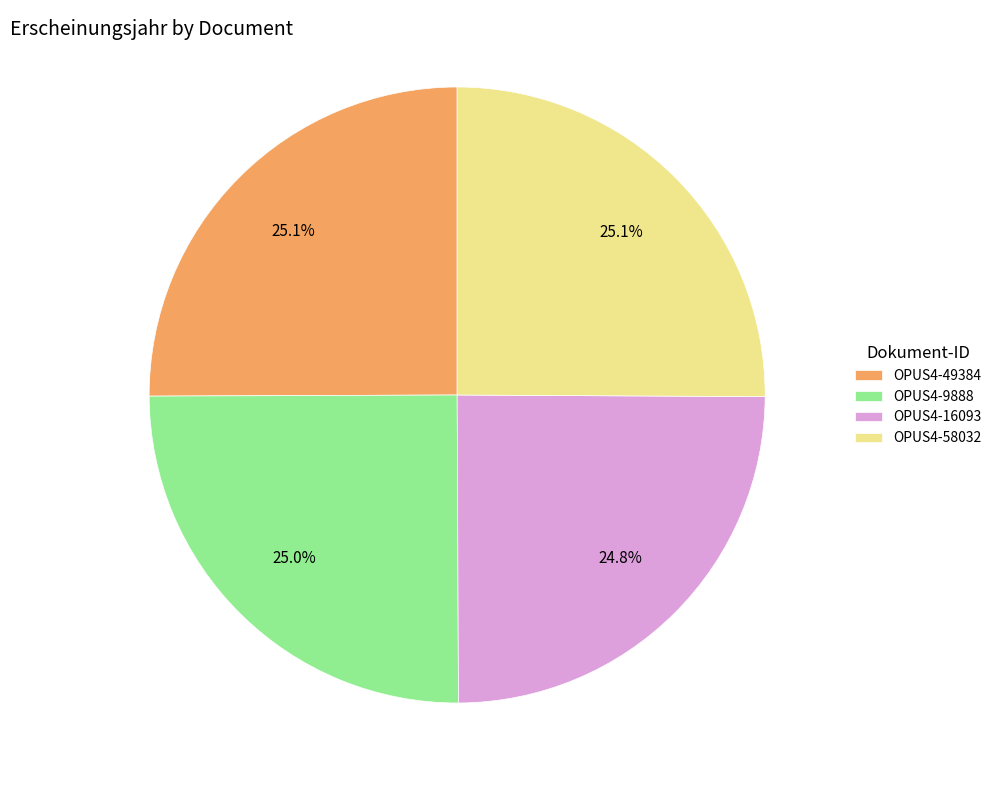

To the nearest percent, what portion does OPUS4-16093 represent?

25%